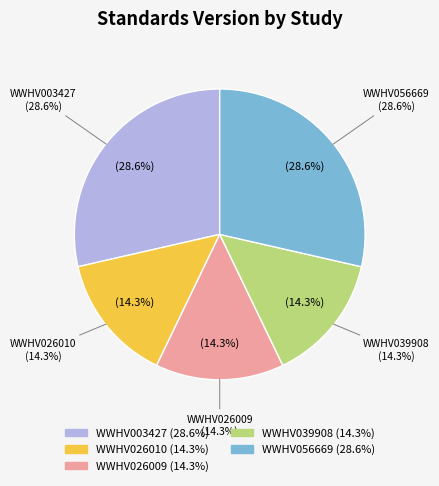

Rank the categories by value from lowest to highest.

WWHV026010, WWHV026009, WWHV039908, WWHV003427, WWHV056669